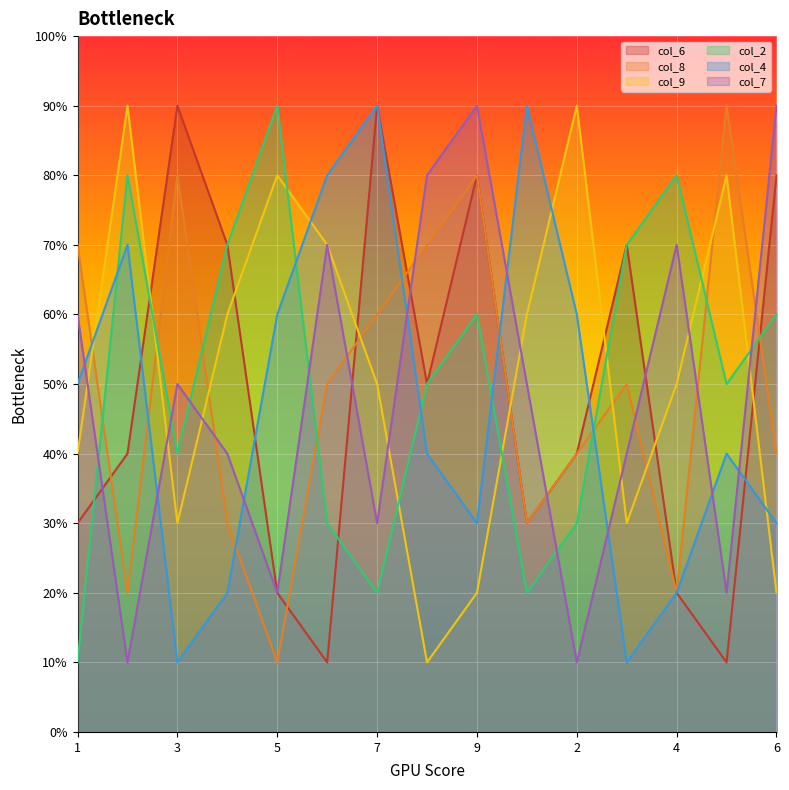

Where is col_6 nearest to the value 5?

8